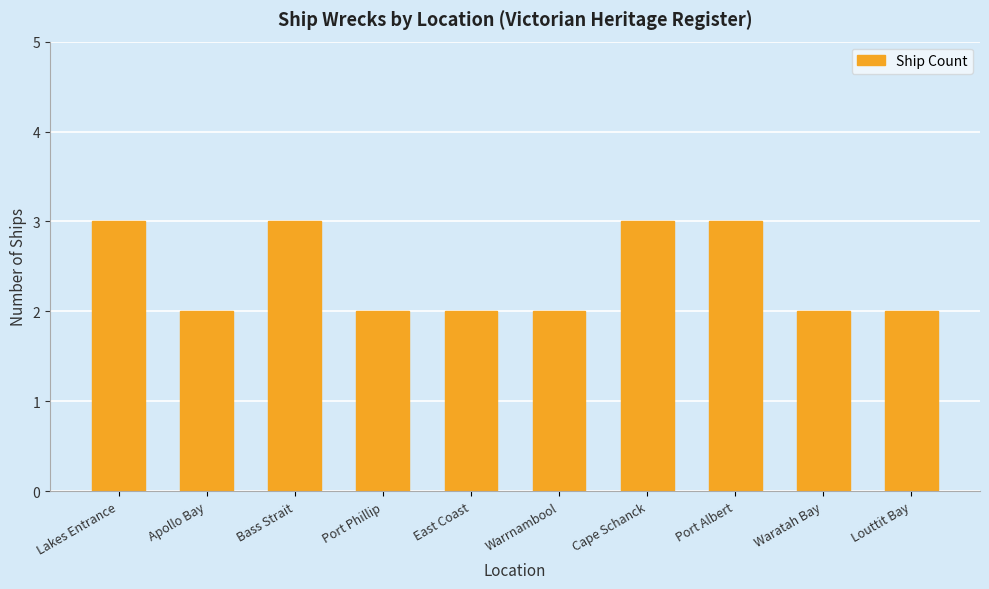

What is the average value?

2